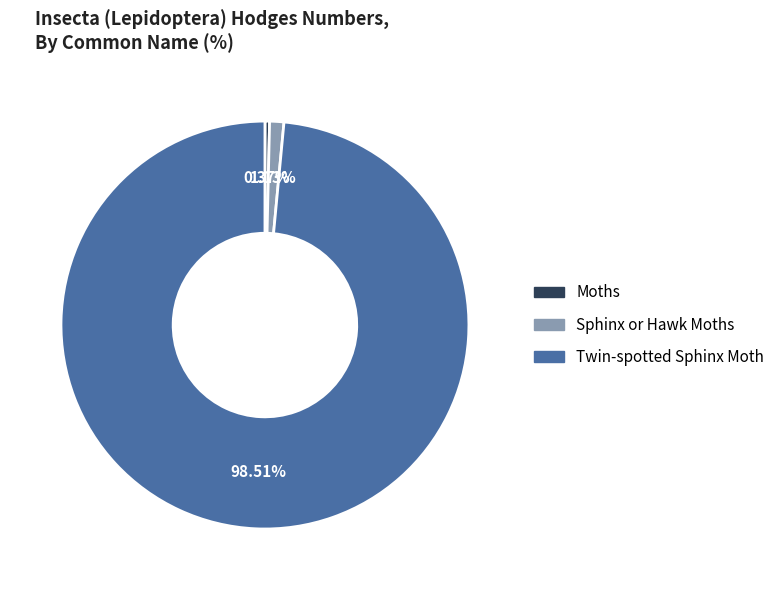

To the nearest percent, what is the difference between the largest and smallest slice percentages?

98%